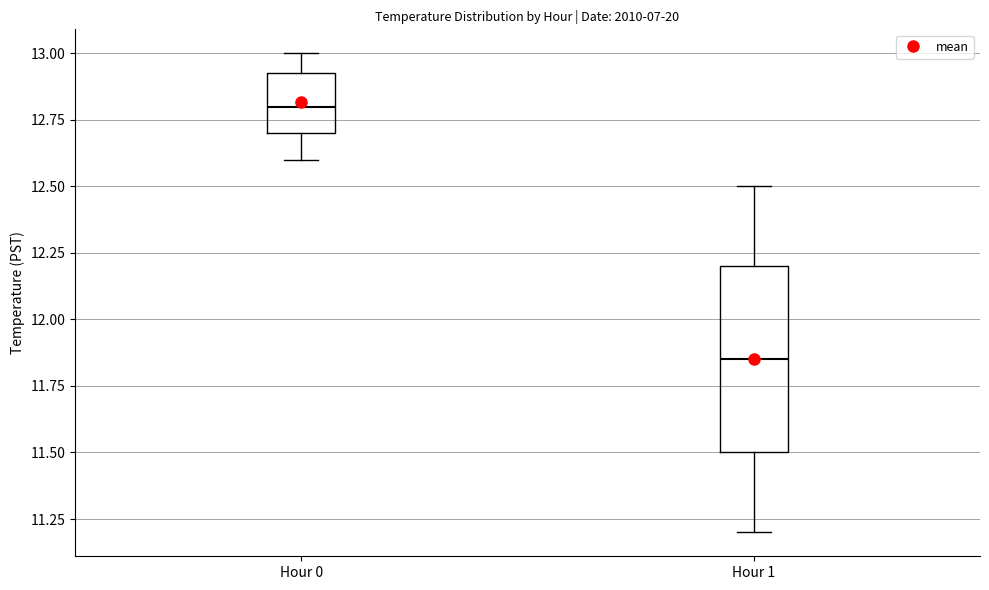

Comparing the boxes themselves (not the whiskers), which one is the tallest?

Hour 1